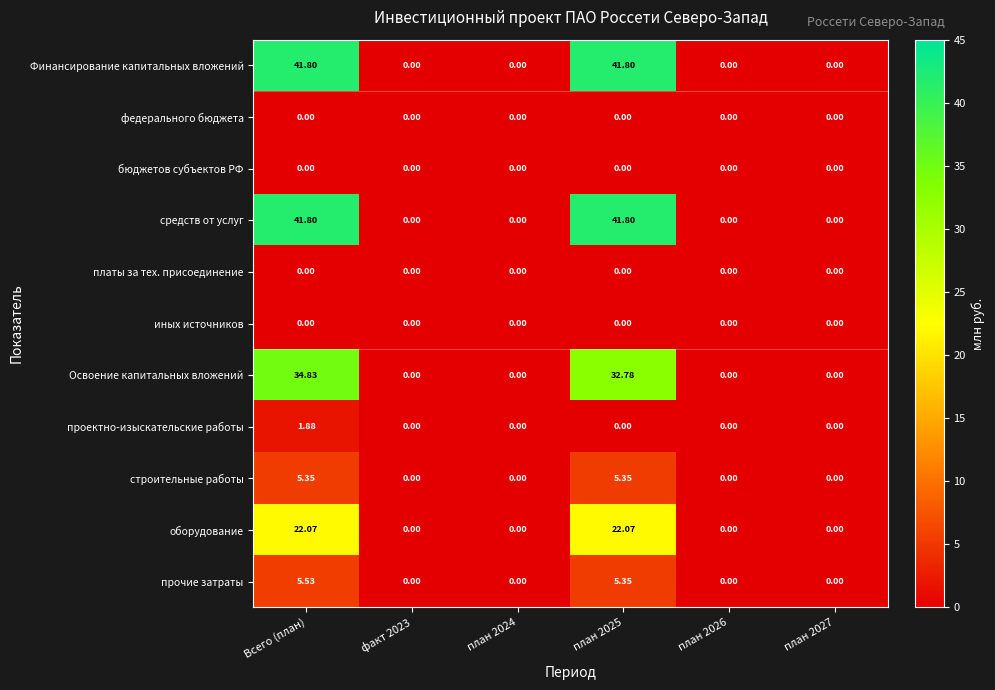

At which category is the sum across all series the highest?

Всего (план)